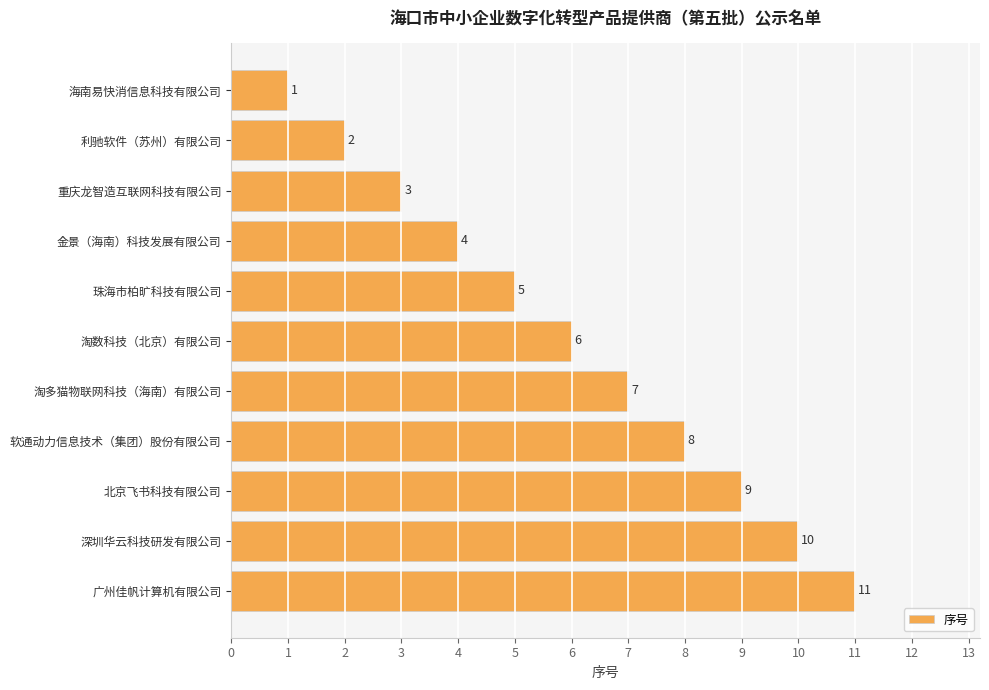

What is the label of the 9th bar from the bottom?

重庆龙智造互联网科技有限公司